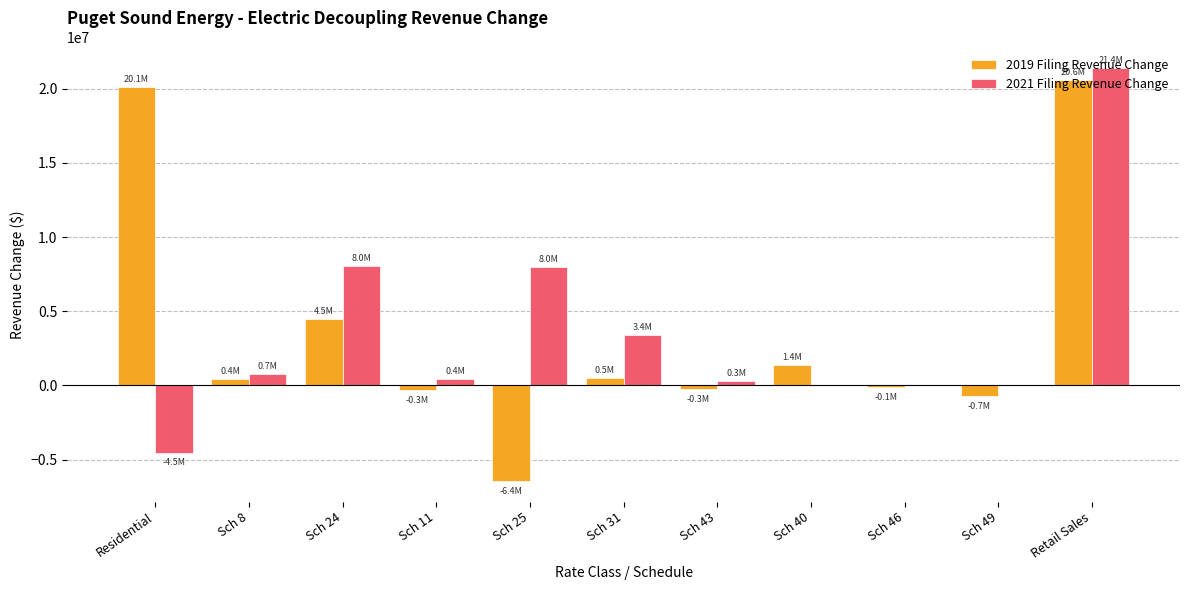

Which label corresponds to the largest value in the chart?

Retail Sales